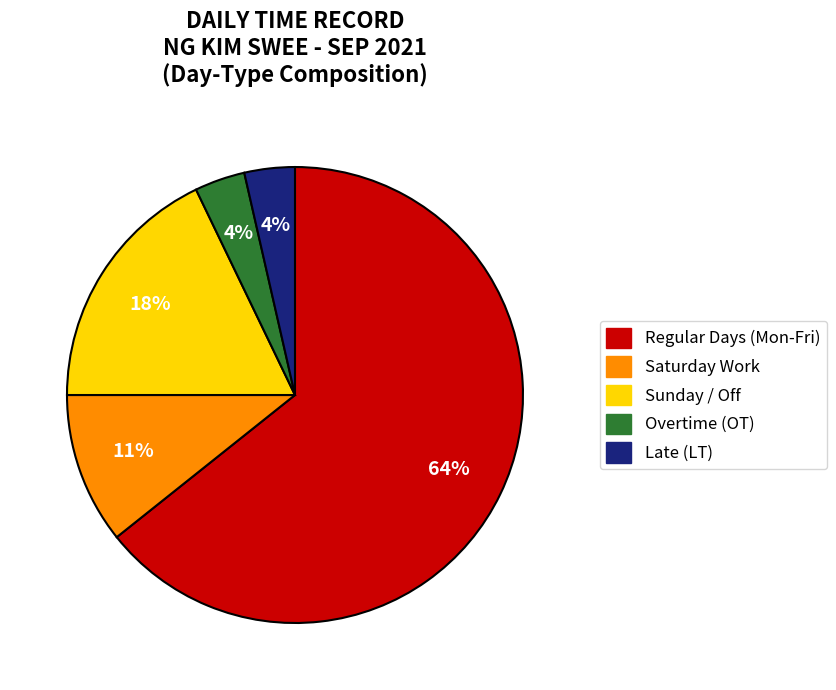

How many slices are in this pie chart?

5